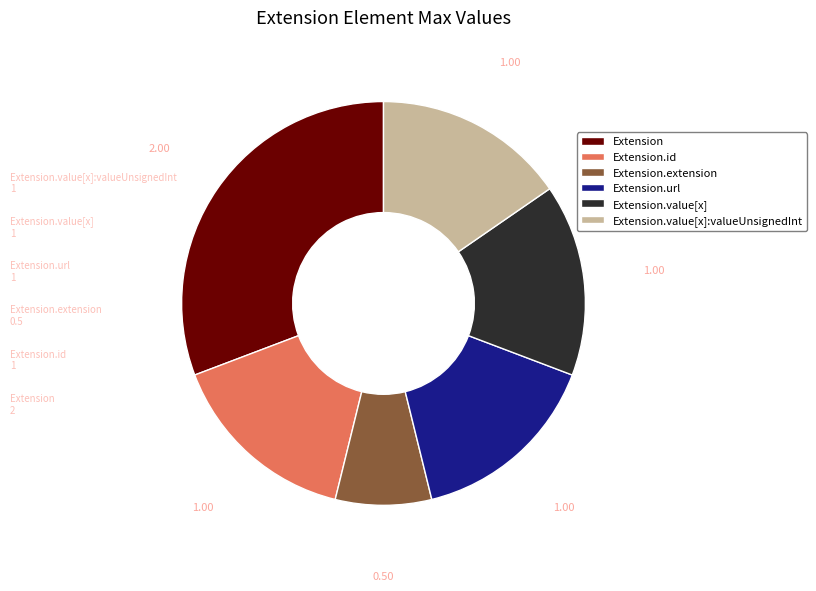

Combined, do Extension.extension and Extension.value[x]:valueUnsignedInt account for over 50%?

No